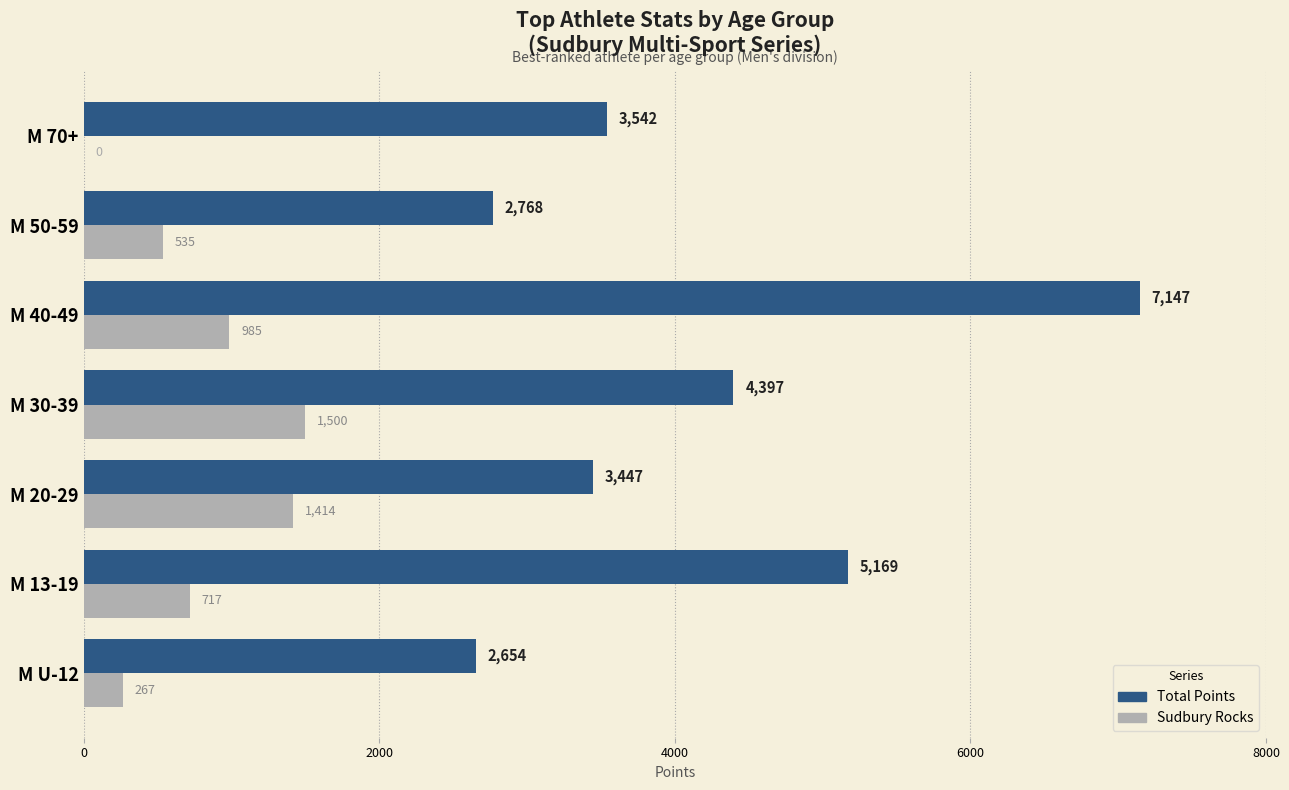

How many distinct data groups are displayed?

2